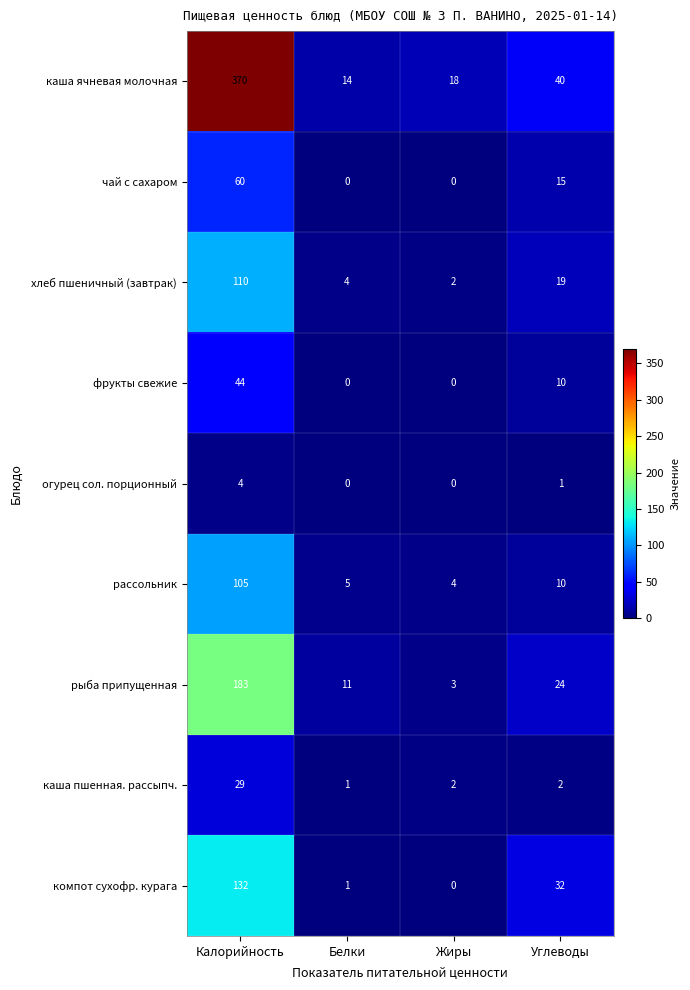

What is the difference between the maximum and second lowest values in the чай с сахаром series?

60